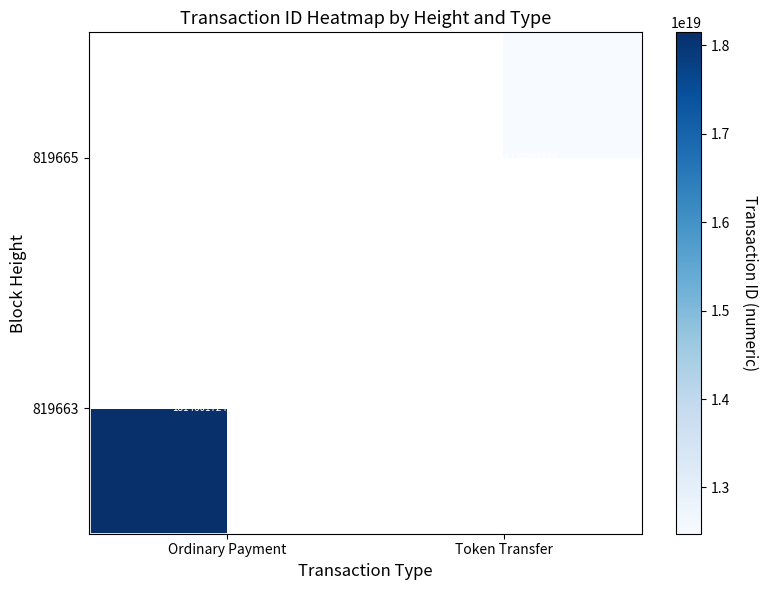

Is the value of 819663 at Ordinary Payment greater than the value of 819665 at Token Transfer?

Yes